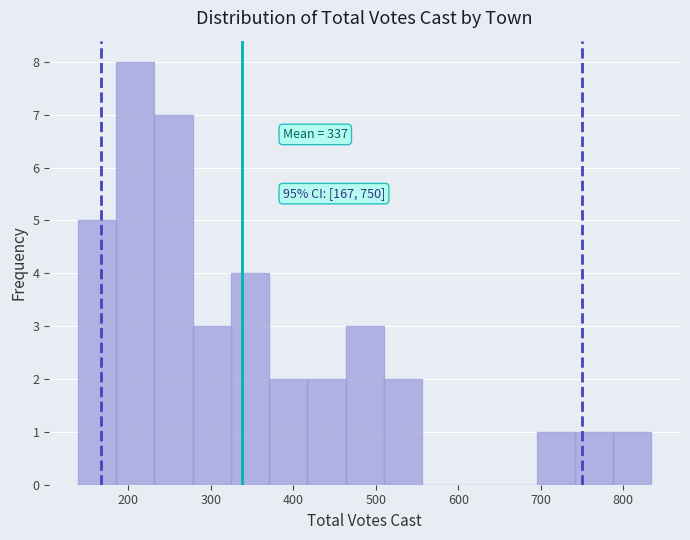

Which range on the x-axis has the tallest bar?

190 to 230